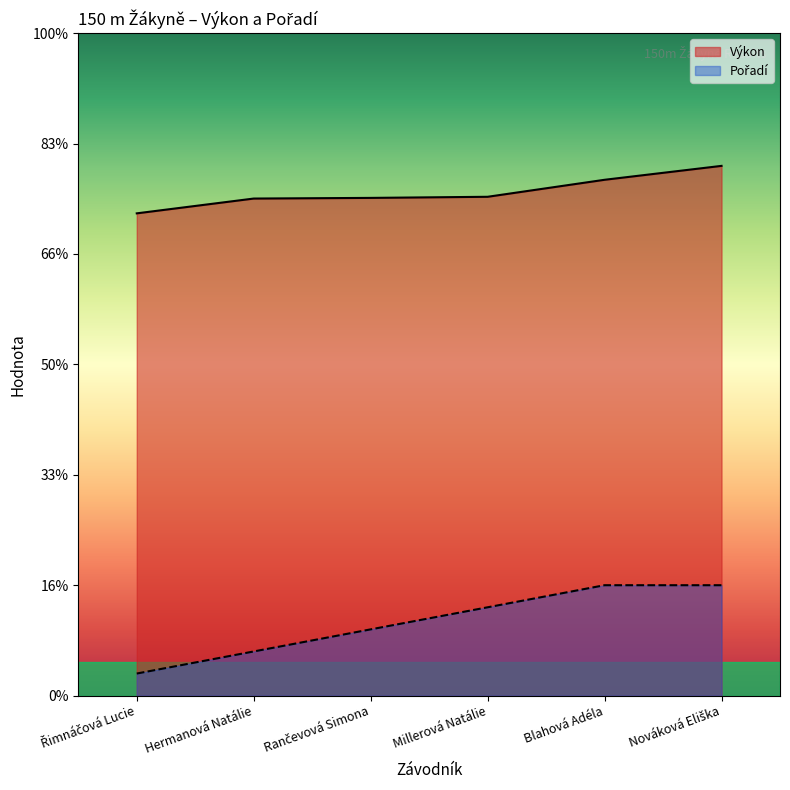

At Řimnáčová Lucie, list the series in order from smallest to largest.

Pořadí, Výkon